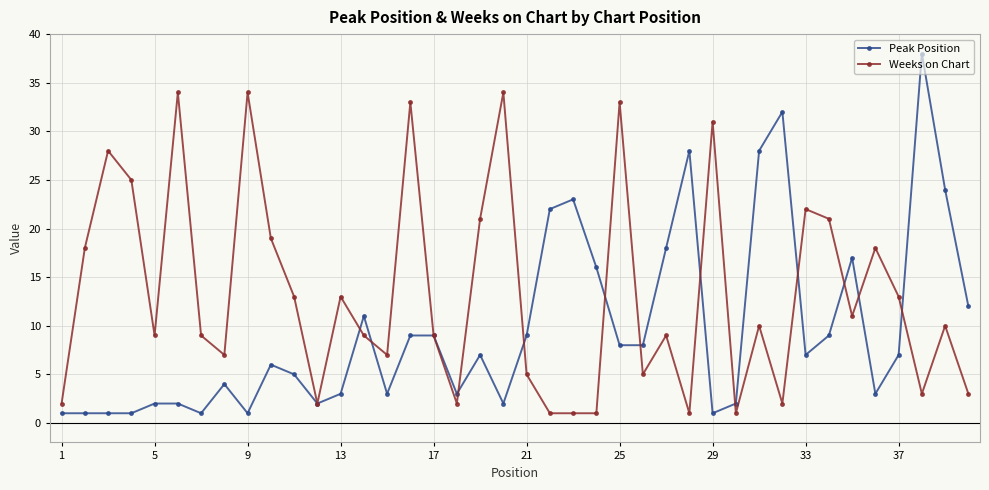

Which series has the largest range (max minus min)?

Peak Position